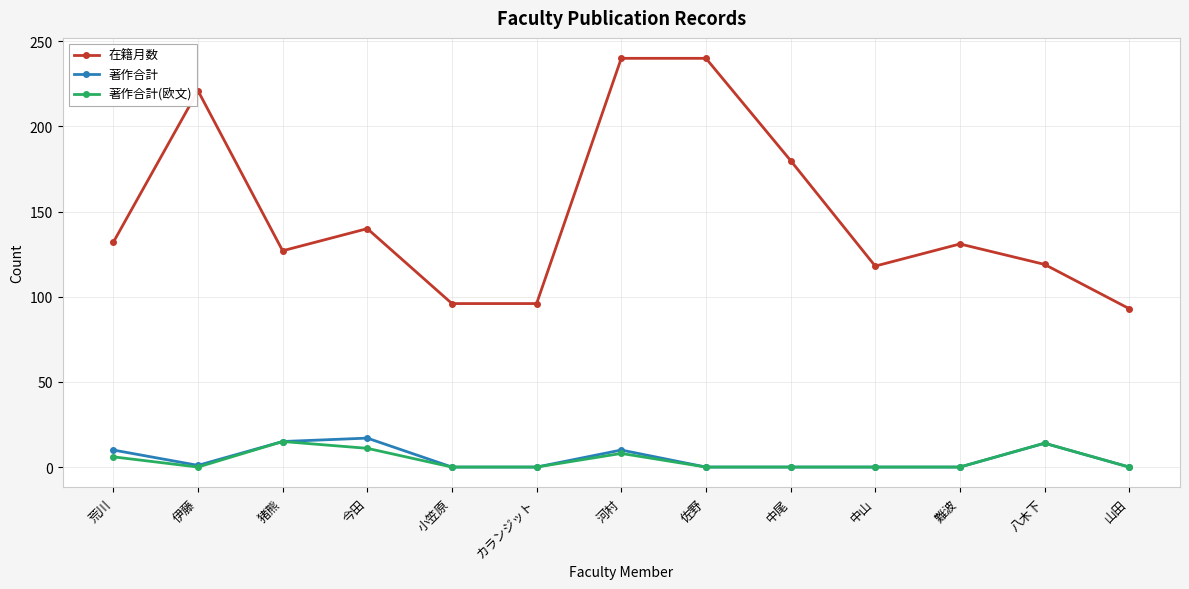

True or false: 著作合計(欧文) and 在籍月数 intersect in this chart.

False